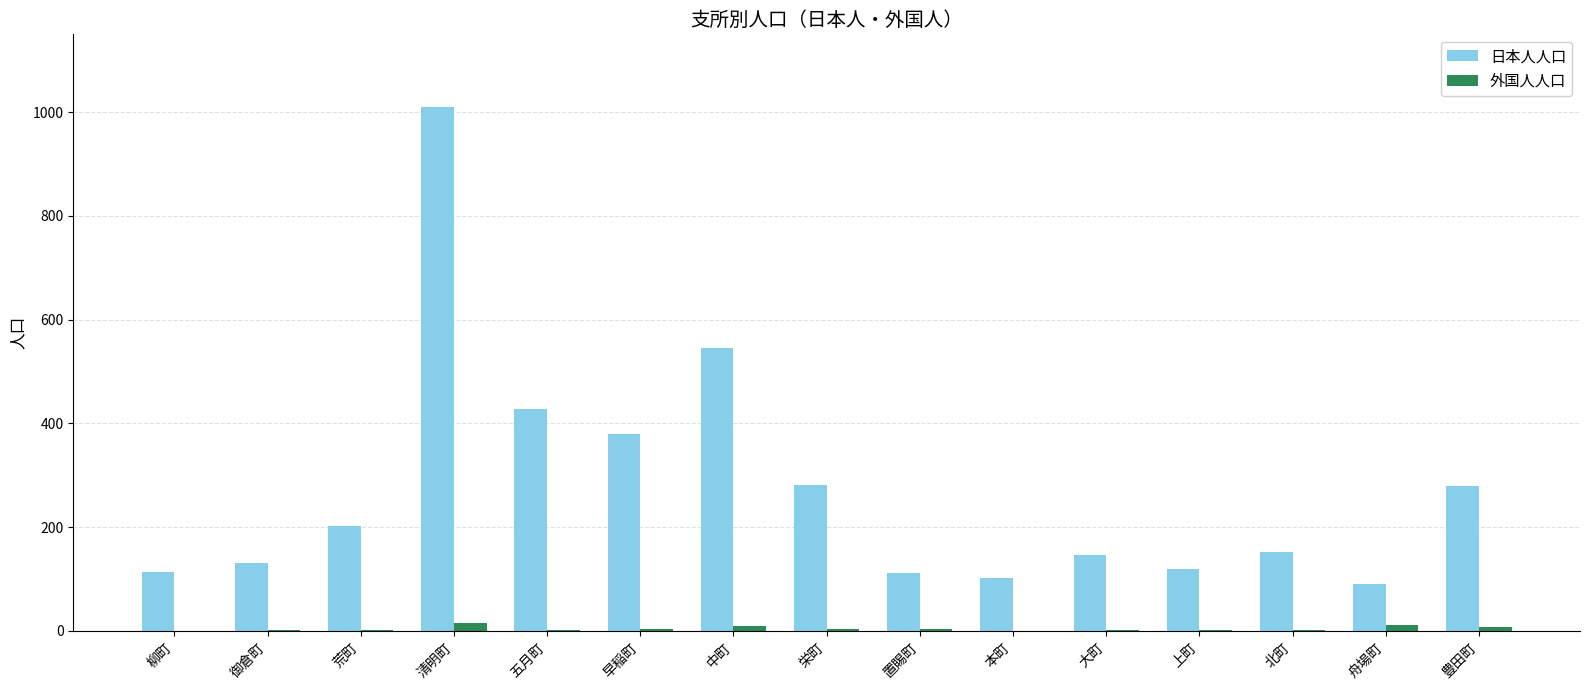

The value of 日本人人口 at 本町 is 44. True or false?

False